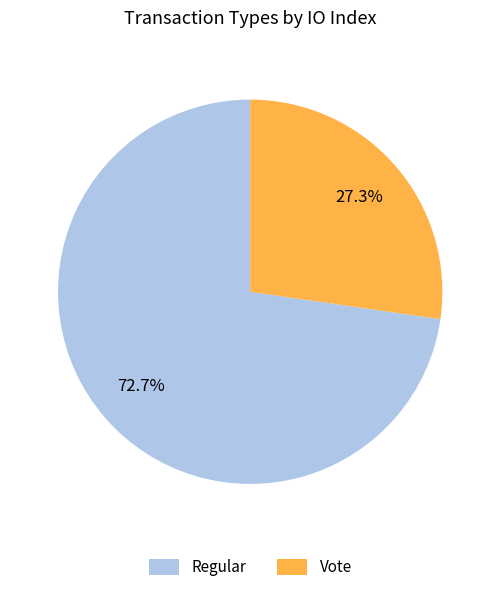

Count the number of slices in the pie.

2